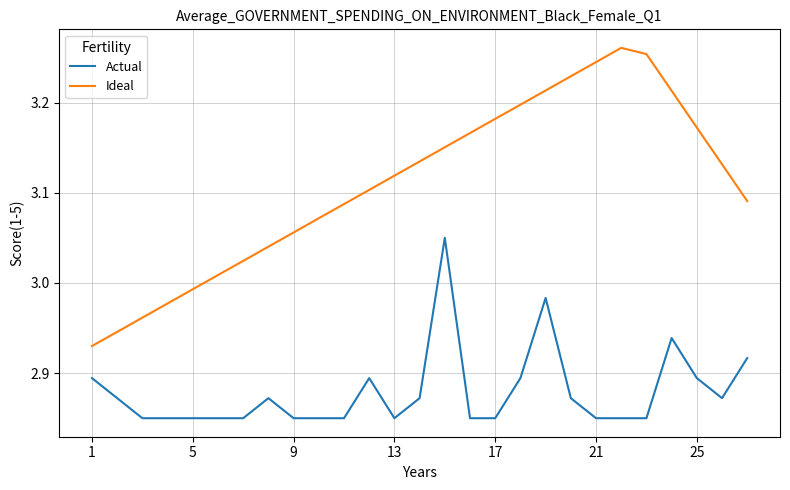

What are all the series names shown in the legend?

Actual, Ideal